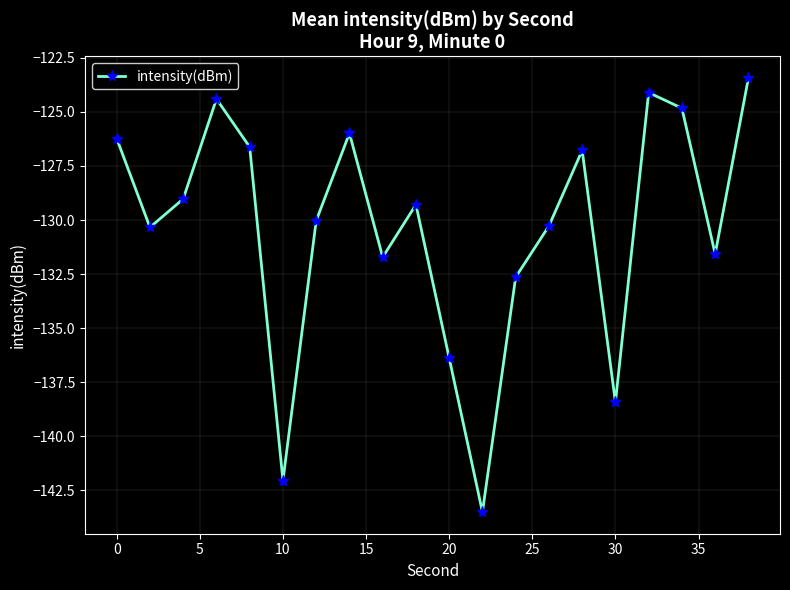

What is the sum of all values?

-2607.7